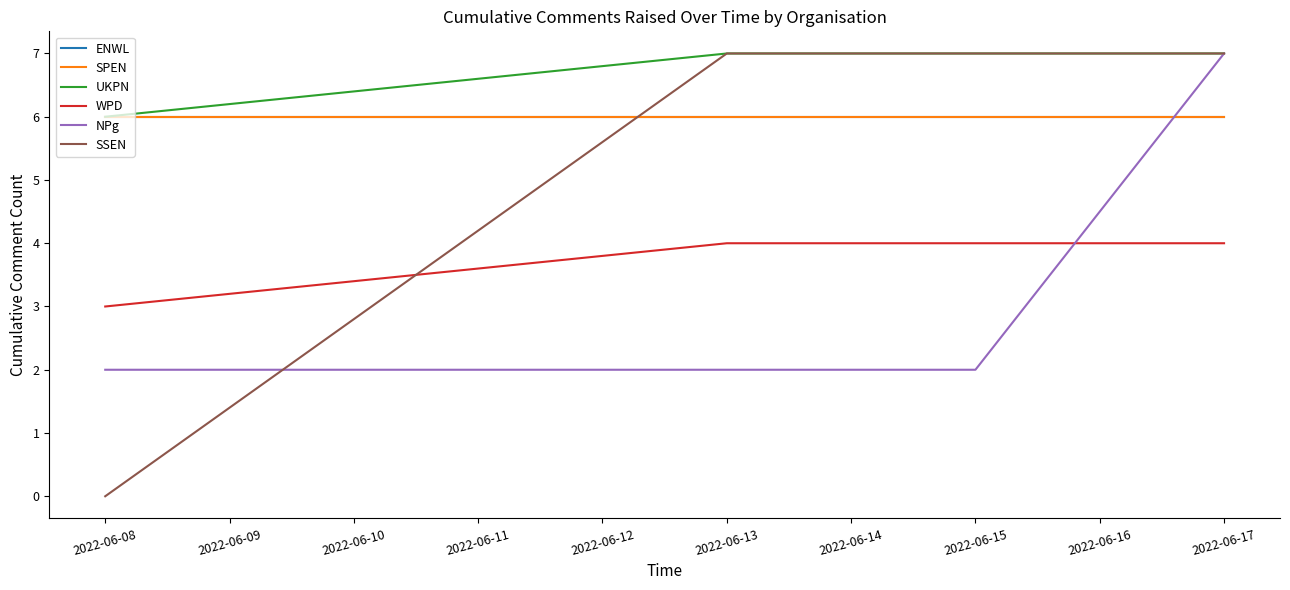

What is the difference between the maximum and minimum values in the WPD series?

1